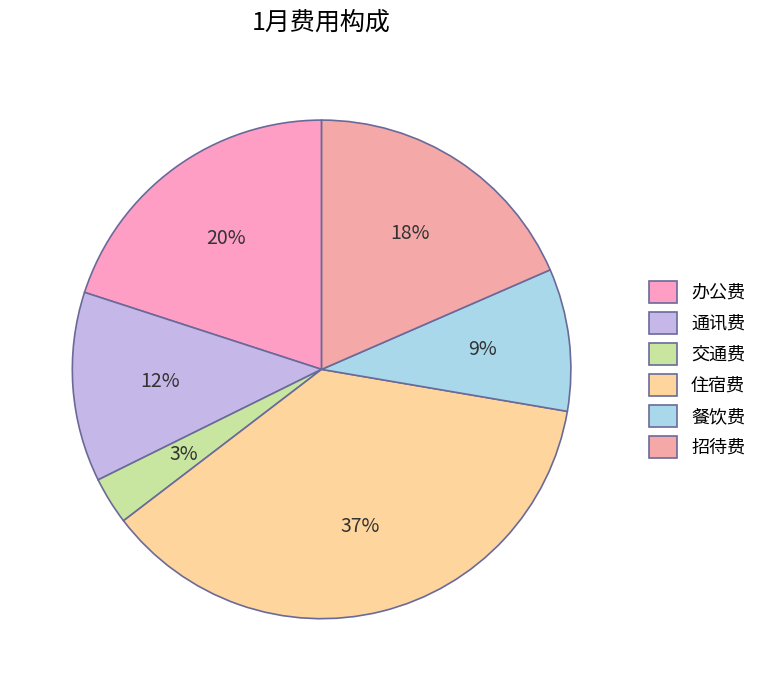

To the nearest percent, what is the difference between the 通讯费 and 交通费 slice percentages?

9%